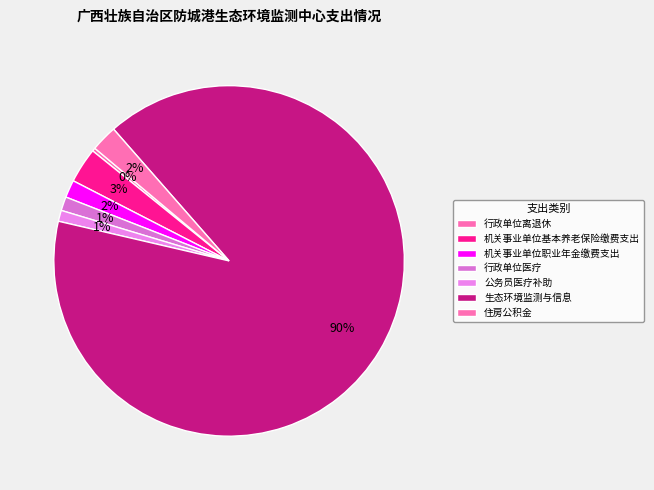

Do 机关事业单位基本养老保险缴费支出 and 行政单位医疗 together represent more than half of the pie?

No